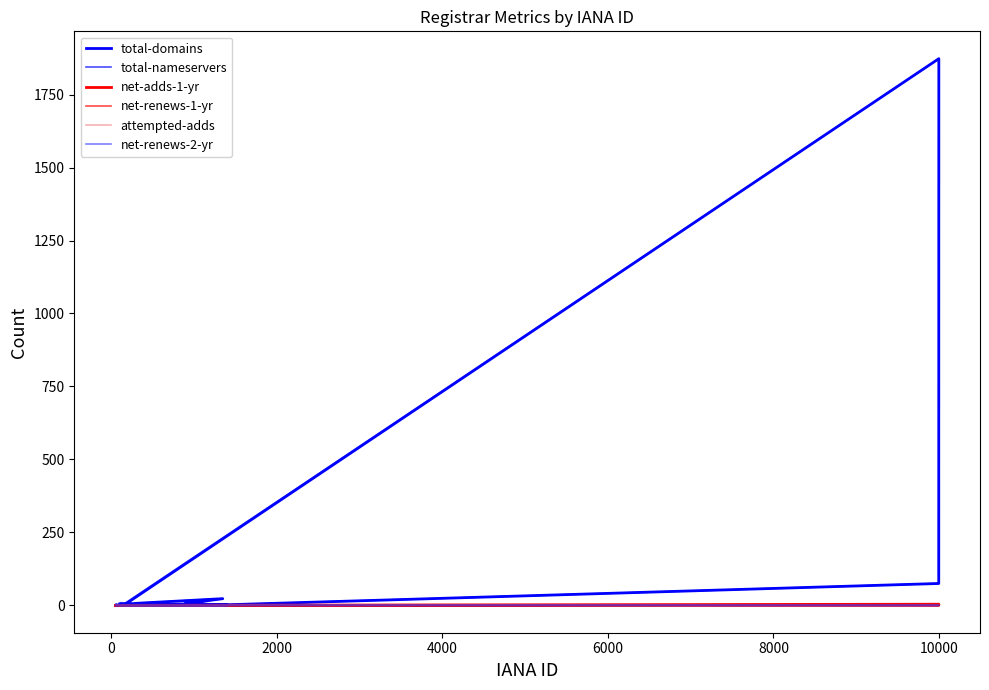

What are all the series names shown in the legend?

total-domains, total-nameservers, net-adds-1-yr, net-renews-1-yr, attempted-adds, net-renews-2-yr